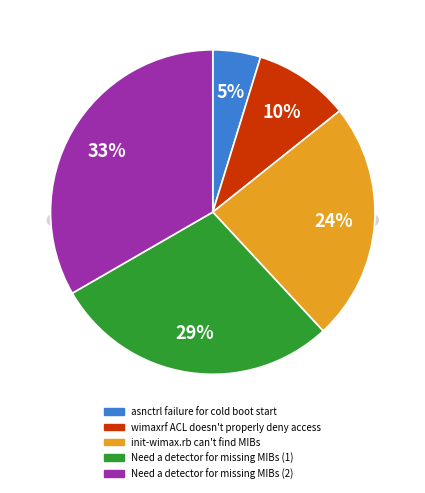

Which category has the smallest portion of the pie?

asnctrl failure for cold boot start